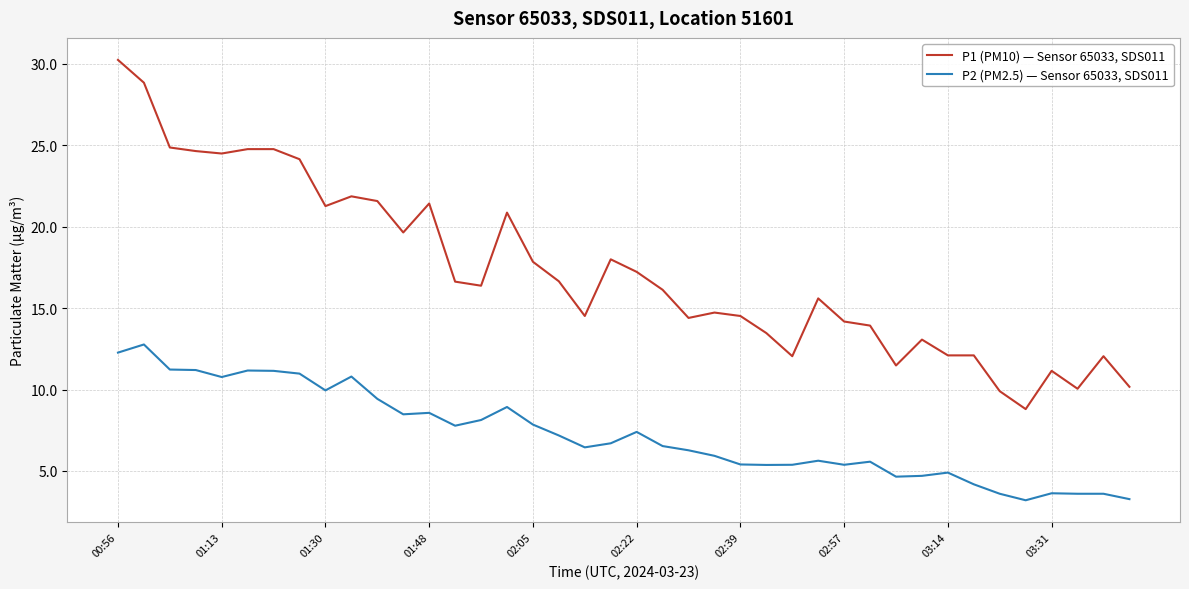

Which series has the widest spread of values?

P1 (PM10) — Sensor 65033, SDS011